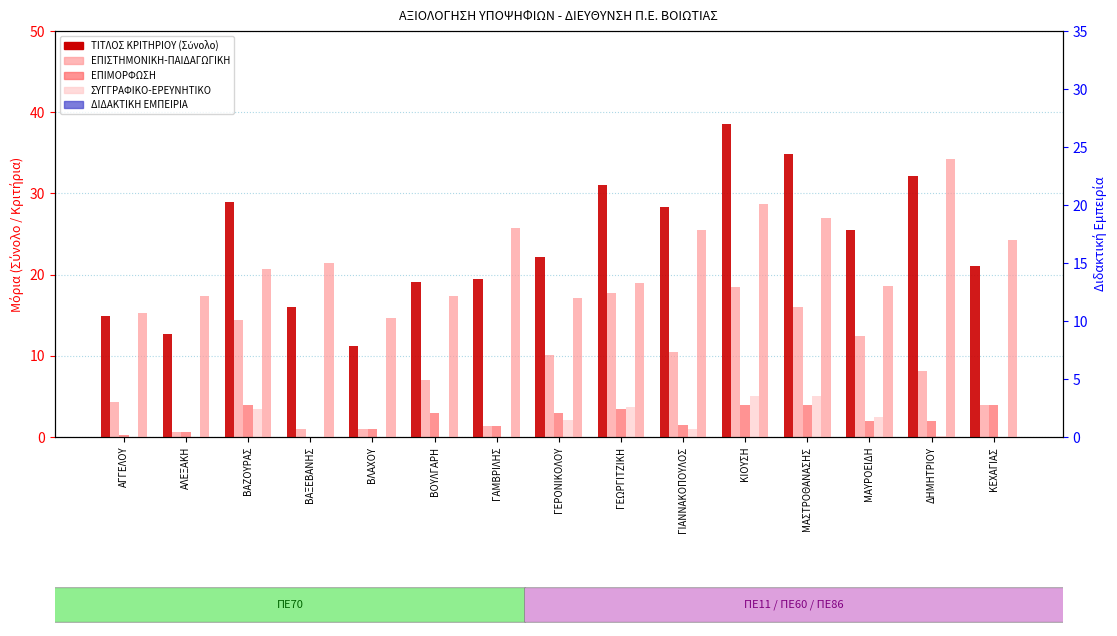

What is the difference between the maximum and minimum values in the ΕΠΙΣΤΗΜΟΝΙΚΗ-ΠΑΙΔΑΓΩΓΙΚΗ series?

17.9